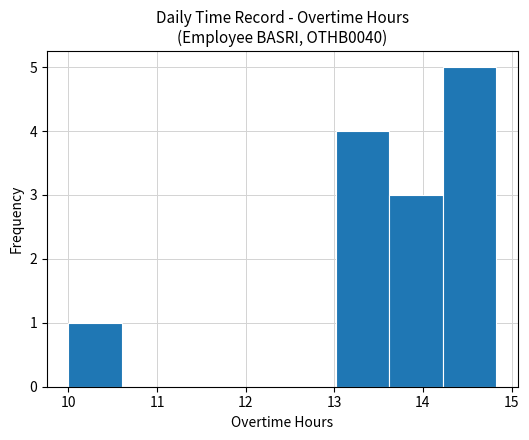

How tall is the bar that spans 13.6 to 14.2 on the x-axis? Neither the bar edges nor the heights are printed on the chart, so give them approximately, as read against the axes.

3